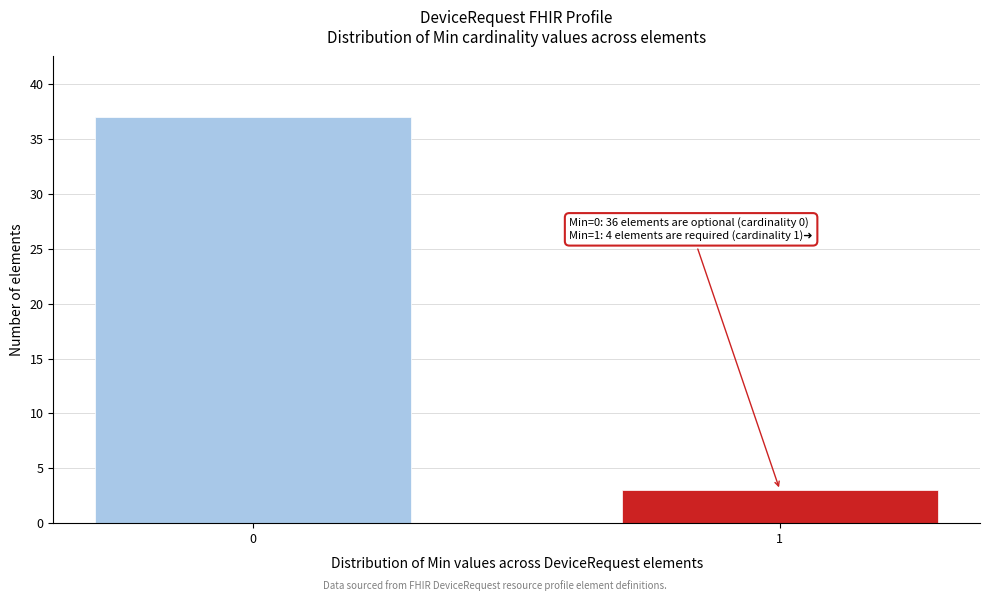

Reading right to left, transcribe all the data shown in this chart.

3	37